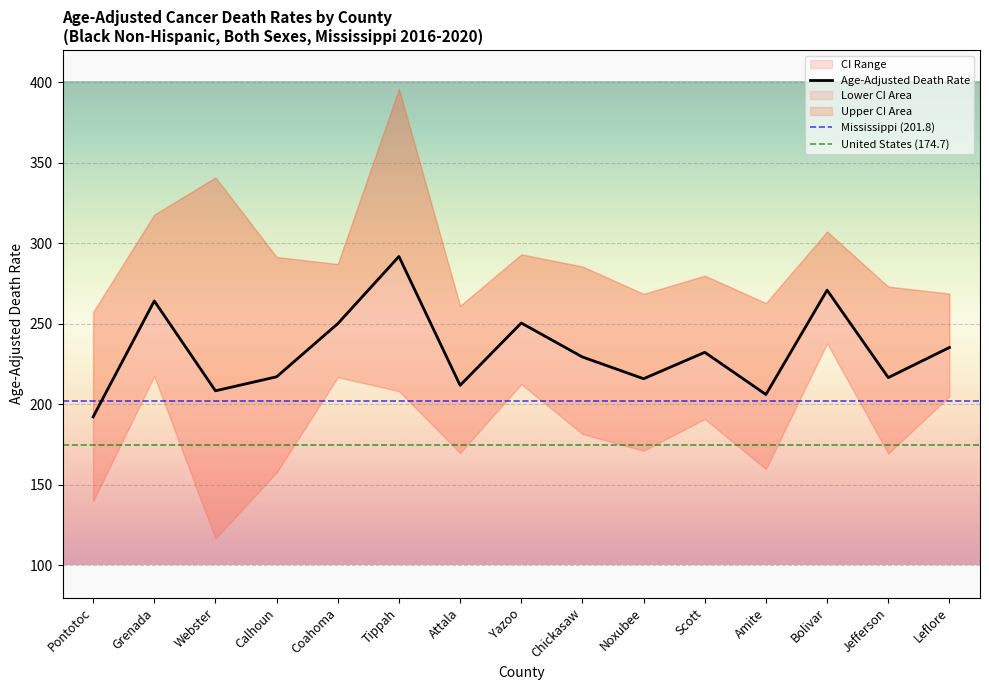

Reading right to left, what are all the values shown in this chart?

Age-Adjusted Death Rate: Leflore=235.3	Jefferson=216.6	Bolivar=270.9	Amite=206.1	Scott=232.3	Noxubee=215.9	Chickasaw=229.4	Yazoo=250.5	Attala=211.8	Tippah=291.8	Coahoma=250.1	Calhoun=217.1	Webster=208.4	Grenada=264.2	Pontotoc=192.2
Lower CI: Leflore=205.0	Jefferson=169.5	Bolivar=237.8	Amite=159.8	Scott=190.9	Noxubee=171.2	Chickasaw=181.6	Yazoo=212.5	Attala=169.8	Tippah=208.2	Coahoma=216.8	Calhoun=157.7	Webster=116.7	Grenada=217.5	Pontotoc=140.0
Upper CI: Leflore=268.8	Jefferson=273.1	Bolivar=307.3	Amite=262.9	Scott=279.9	Noxubee=268.6	Chickasaw=285.6	Yazoo=293.1	Attala=261.2	Tippah=395.9	Coahoma=287.1	Calhoun=291.5	Webster=340.9	Grenada=317.8	Pontotoc=257.3